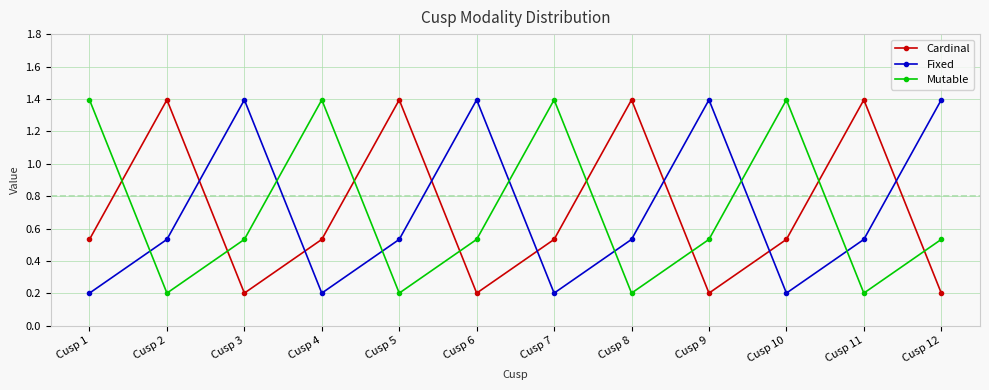

Which series changed the most between Cusp 3 and Cusp 8?

Cardinal